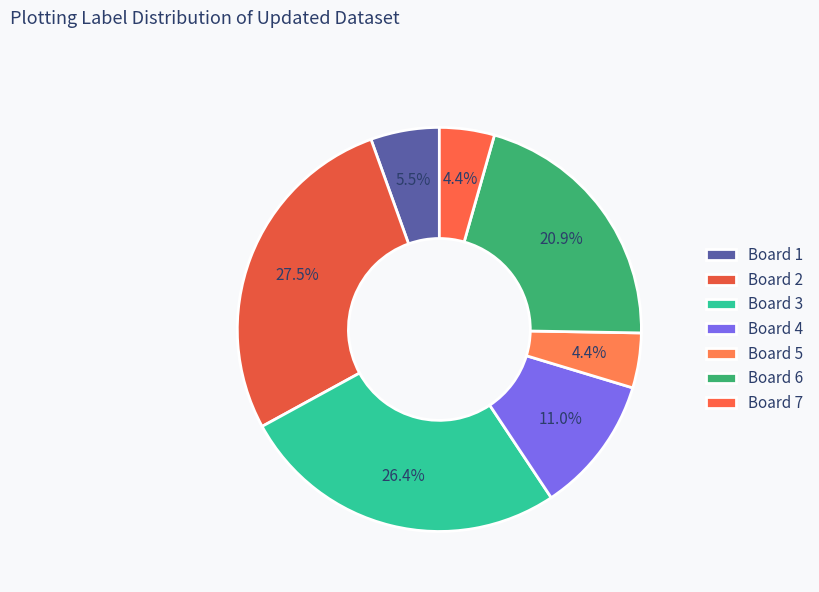

To the nearest percent, what is the average slice percentage?

14%